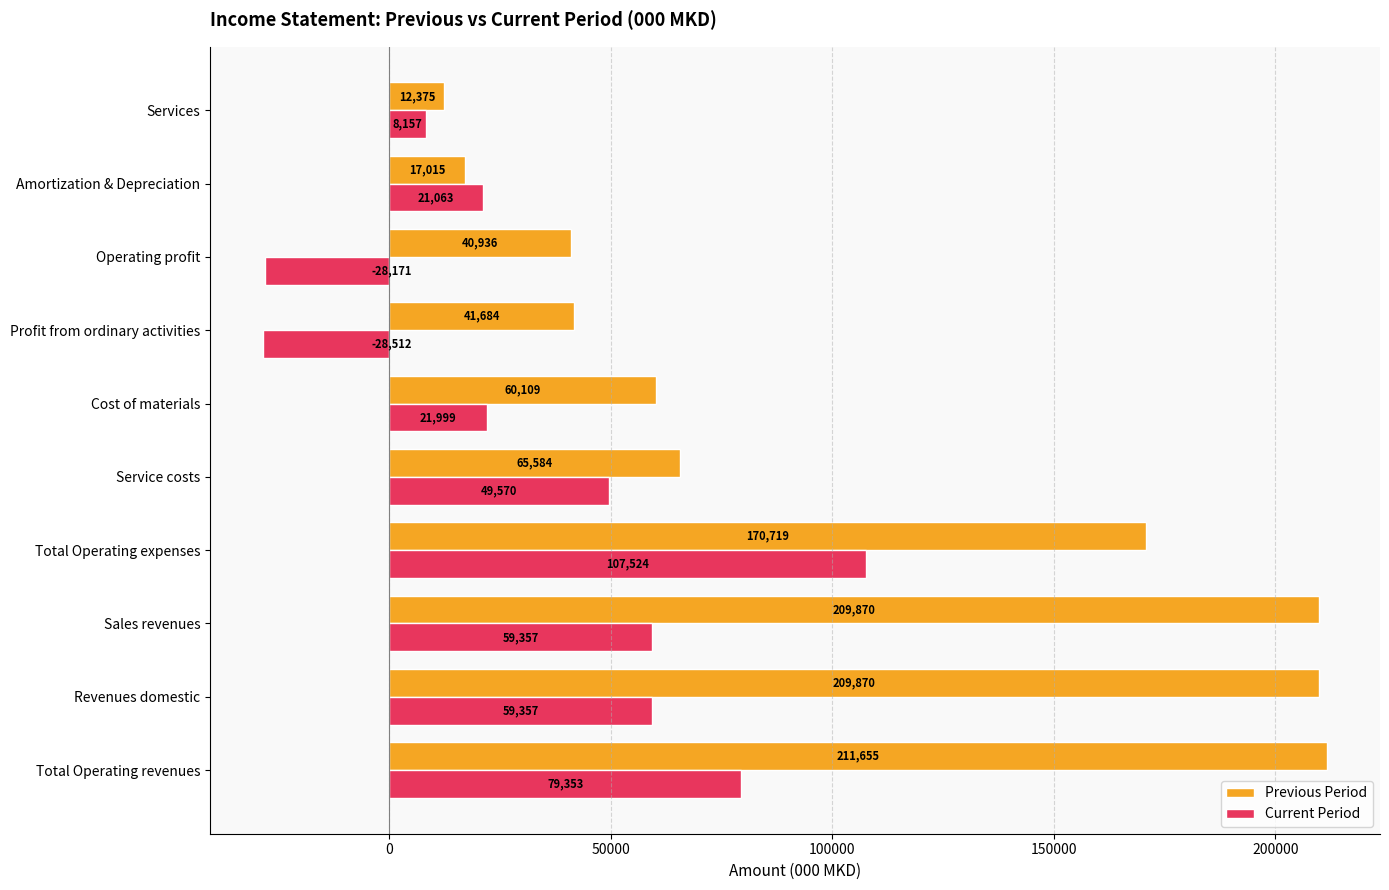

What is the maximum value for Previous Period?

211655